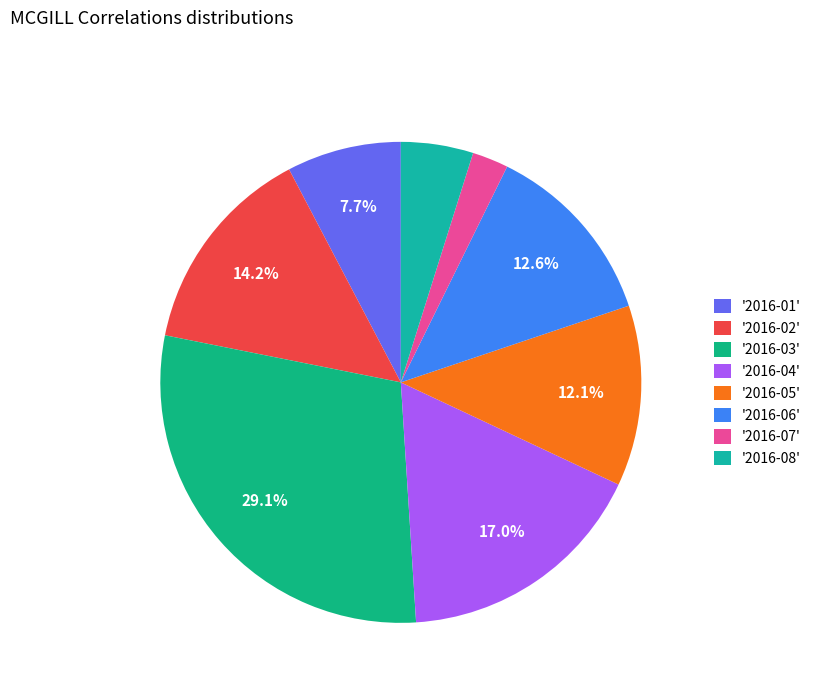

How many segments does this pie chart have?

8